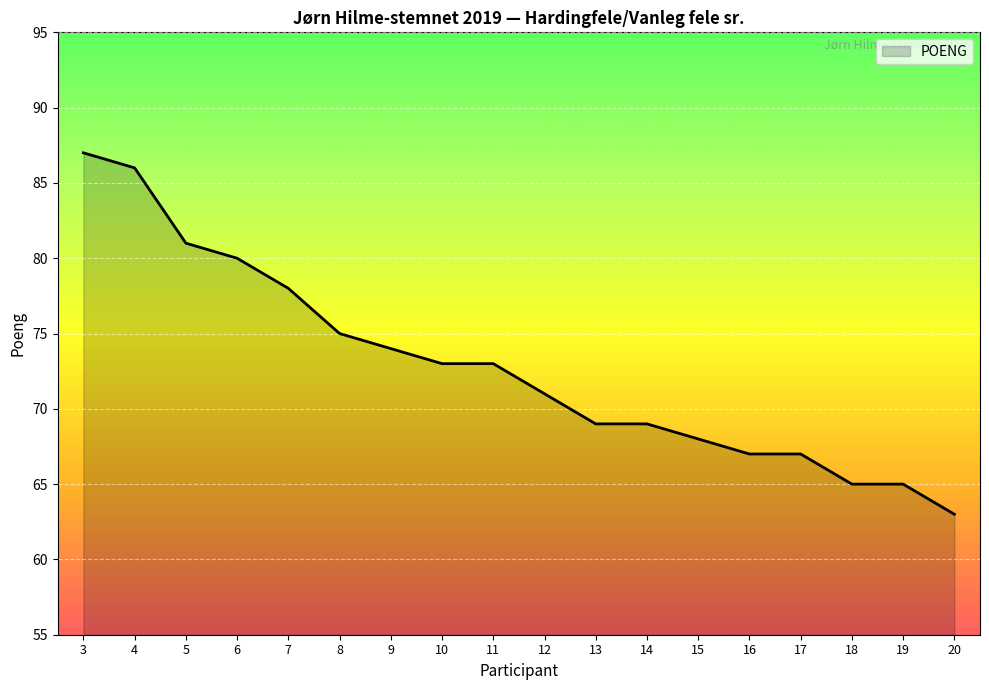

What is the difference between the maximum and minimum values?

24